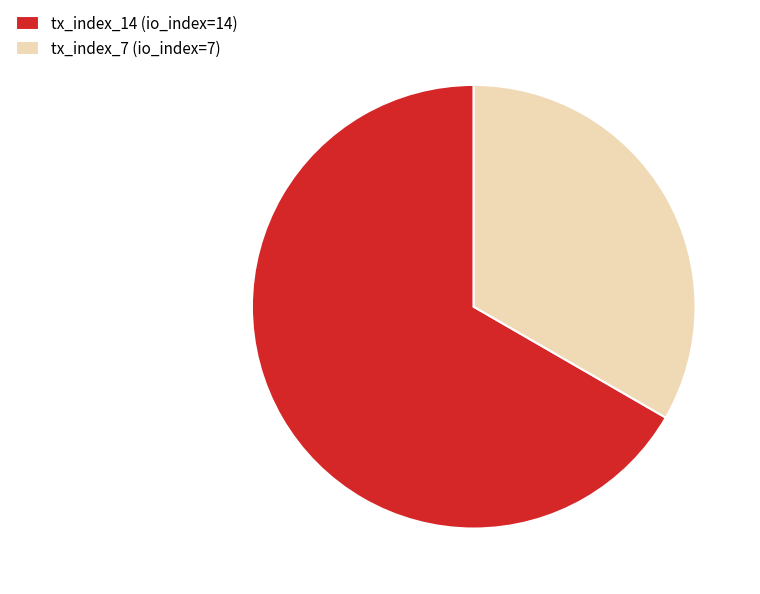

Approximately how many times larger is the value at tx_index_14 (io_index=14) compared to tx_index_7 (io_index=7)?

2.0